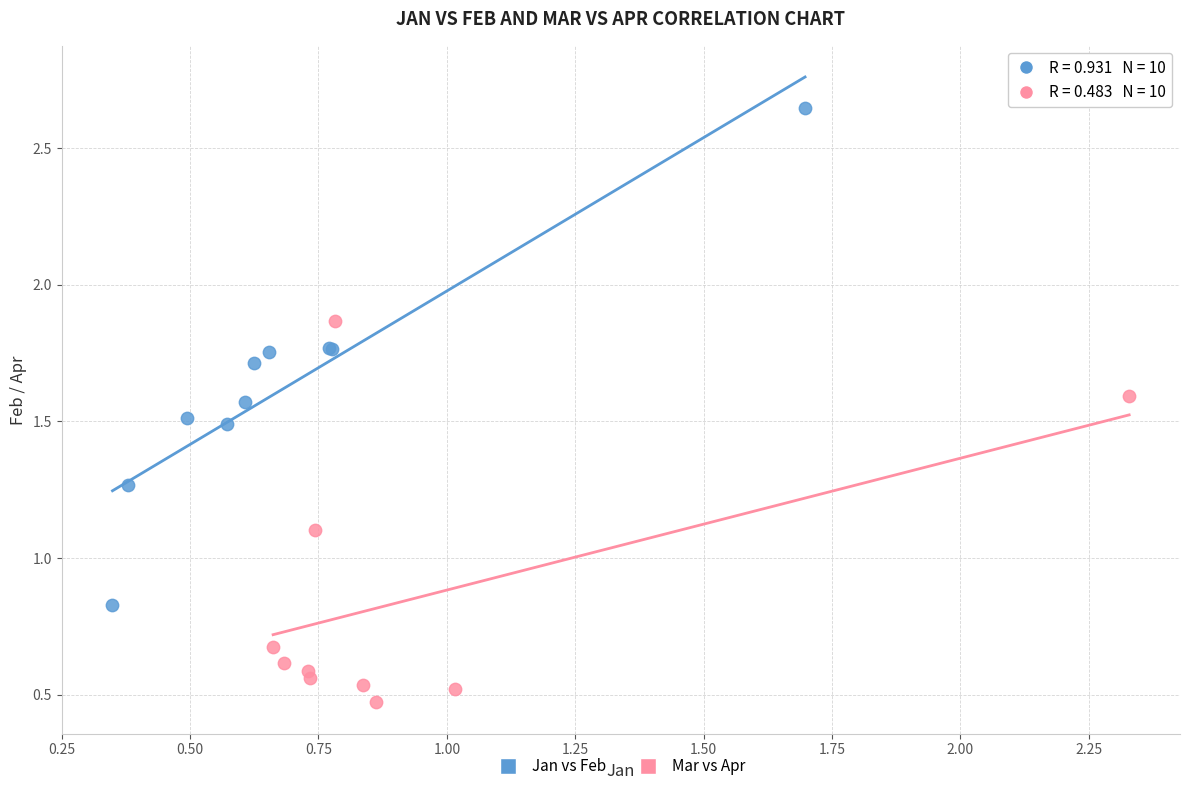

Which series has the widest spread of Y values?

Jan vs Feb